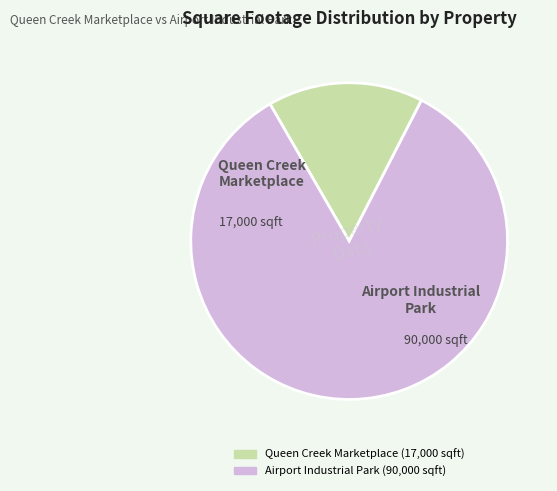

Is there any slice that represents more than half of the pie?

Yes